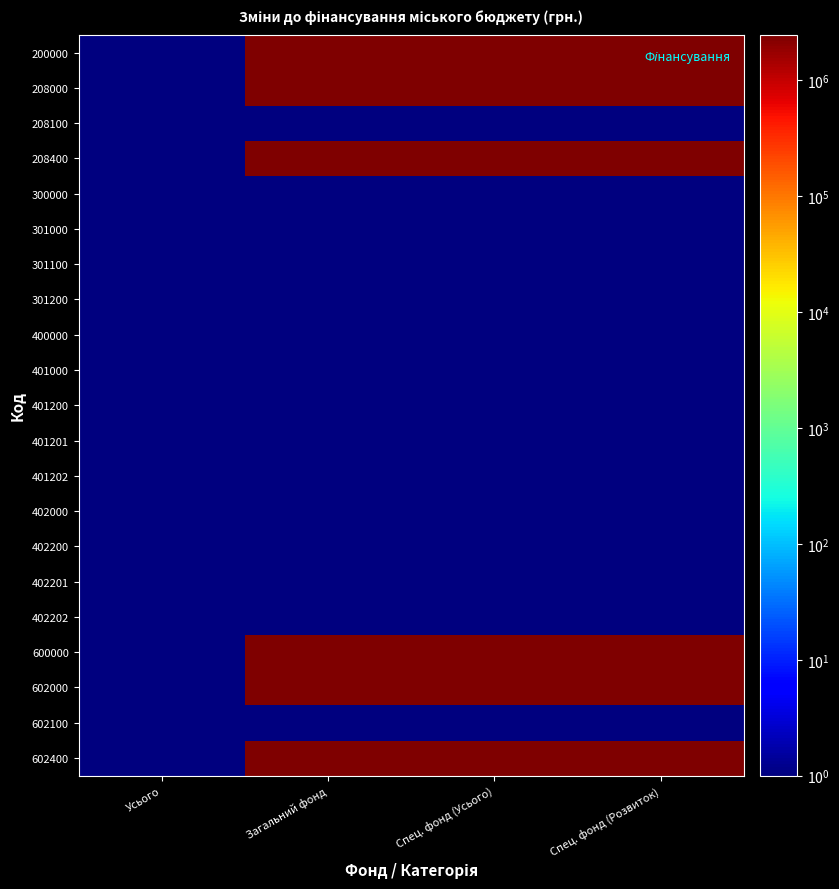

Which has a higher value, Усього or Спец. фонд (Усього)?

Спец. фонд (Усього)